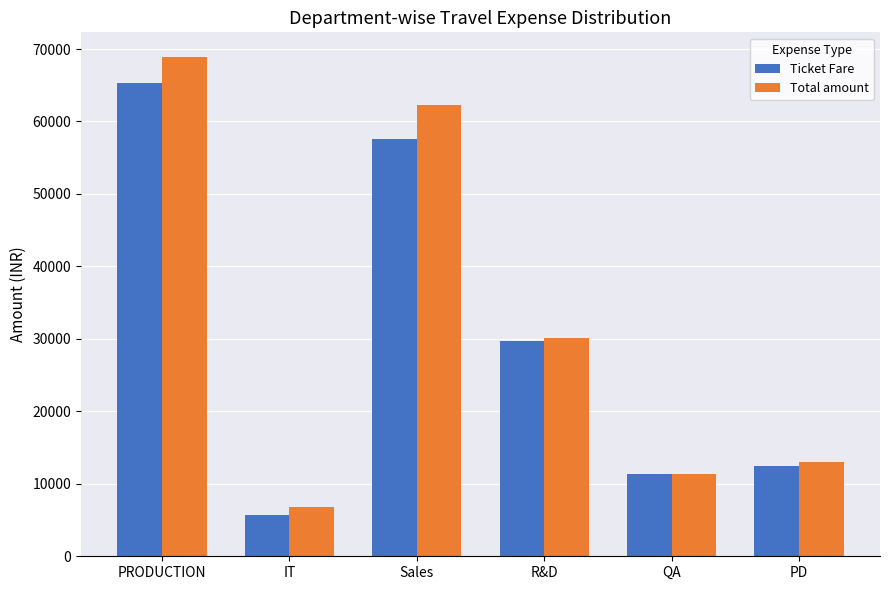

Is it true that Total amount equals 7836 at QA?

False